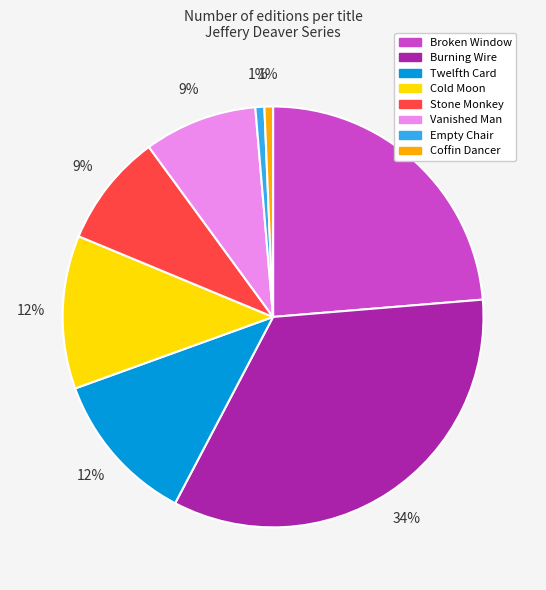

To the nearest percent, what is the difference between the Cold Moon and Empty Chair slice percentages?

11%